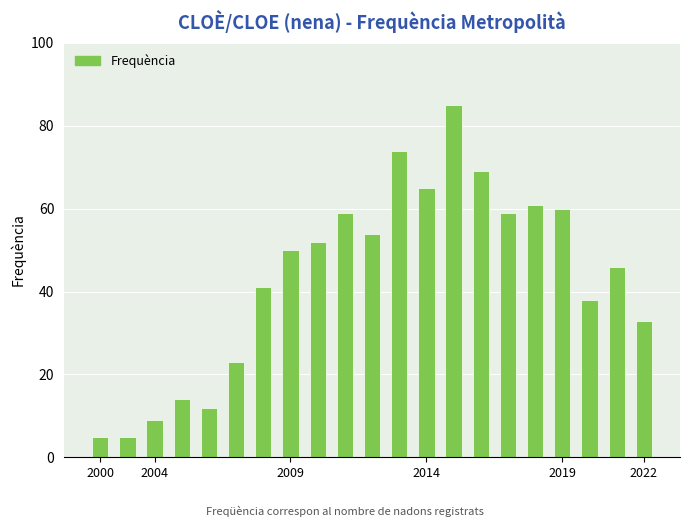

What is the difference between the second highest and second lowest values?

69